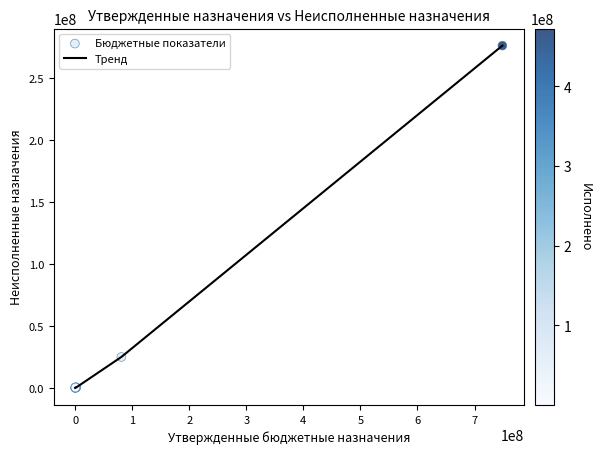

What is the maximum value shown in the chart?

276059219.3